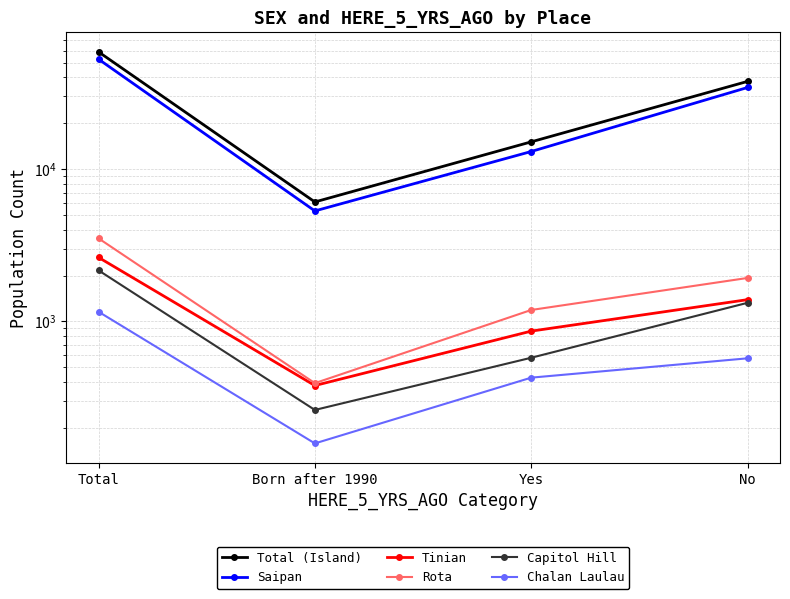

What are all the series names shown in the legend?

Total (Island), Saipan, Tinian, Rota, Capitol Hill, Chalan Laulau